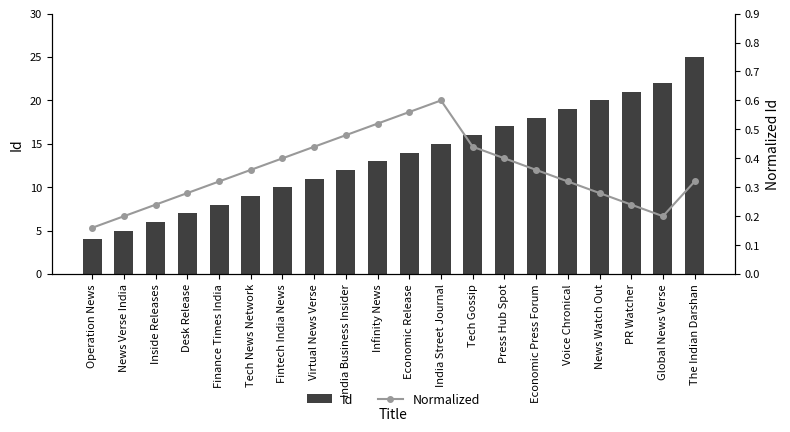

What is the sum of the Normalized values at Voice Chronical and Desk Release?

0.6